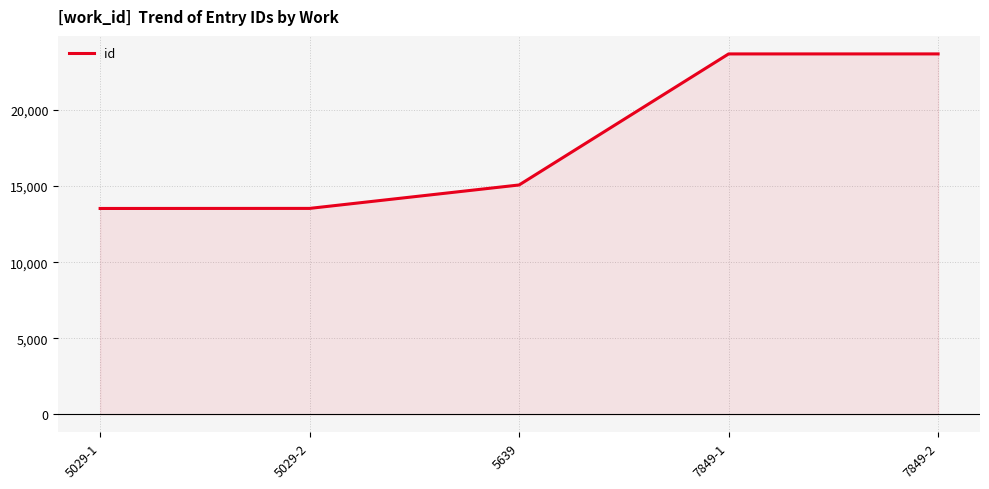

What is the sum of the values at 7849-2 and 7849-1?

47375